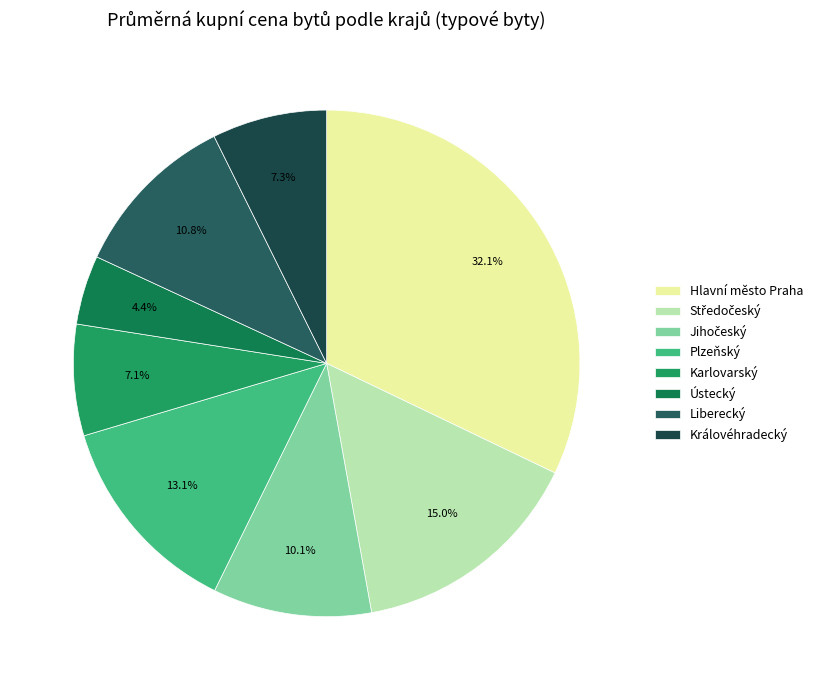

How many segments does this pie chart have?

8